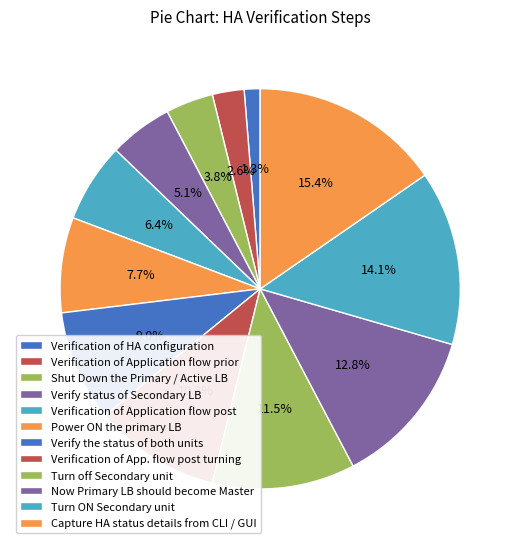

Is there a majority slice in this chart?

No